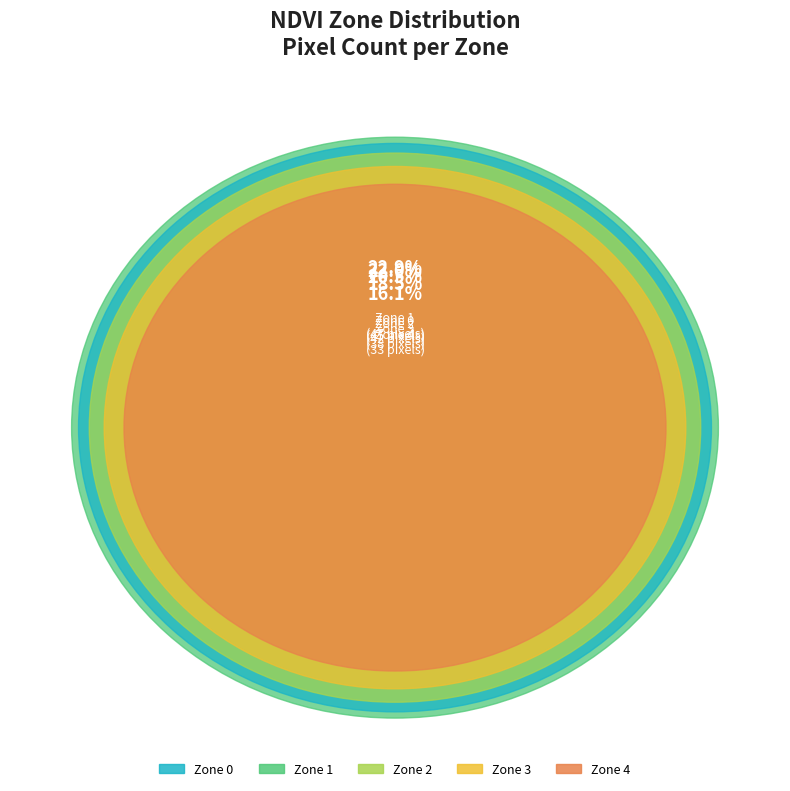

To the nearest percent, what is the average slice percentage?

20%